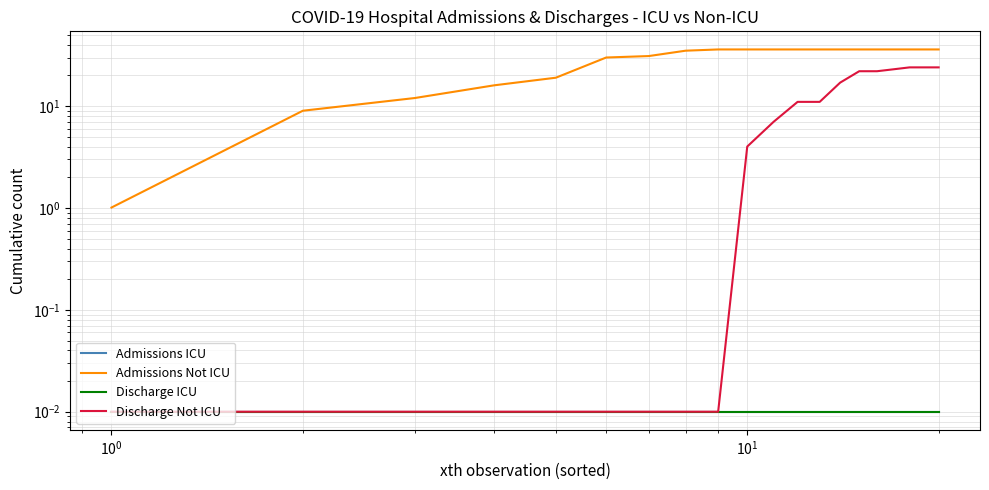

True or false: Discharge Not ICU and Admissions Not ICU intersect in this chart.

False